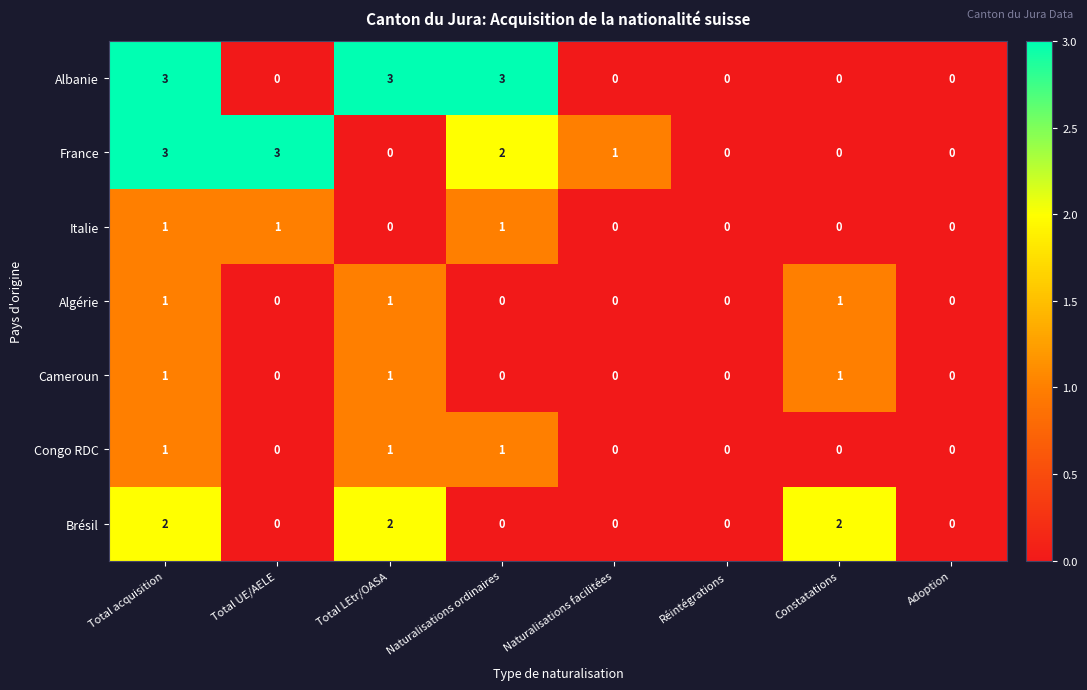

What is the total value across all series at Total acquisition?

12